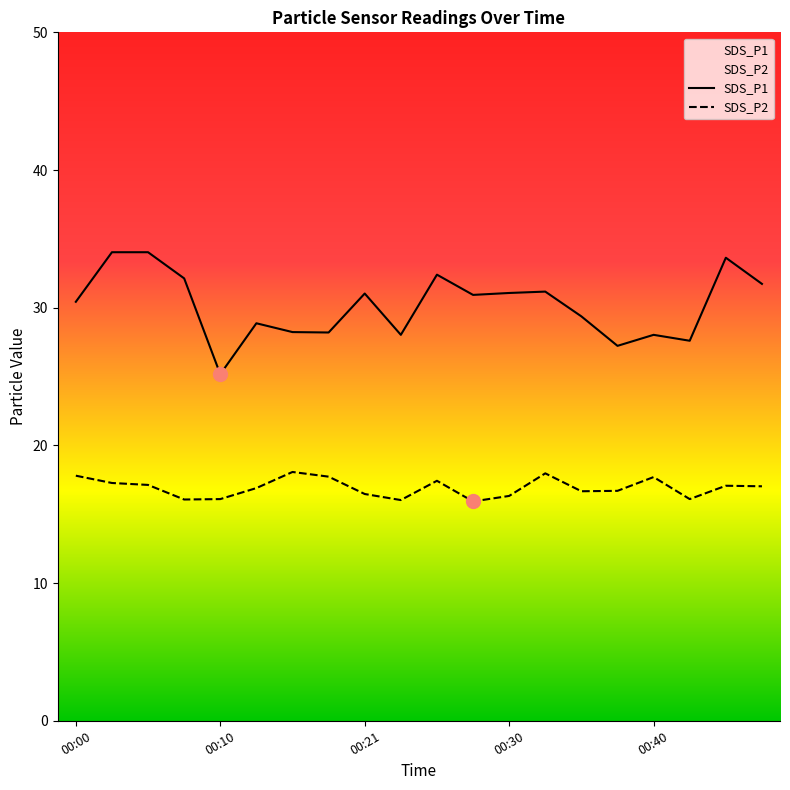

Reading left to right, list all the values displayed in this chart.

SDS_P1: 30.4	34.0	34.0	32.1	25.2	28.9	28.2	28.2	31.0	28.0	32.4	30.9	31.1	31.2	29.4	27.2	28.0	27.6	33.6	31.7
SDS_P2: 17.8	17.3	17.1	16.1	16.1	16.9	18.1	17.7	16.5	16.0	17.4	15.9	16.3	18.0	16.7	16.7	17.7	16.1	17.1	17.0